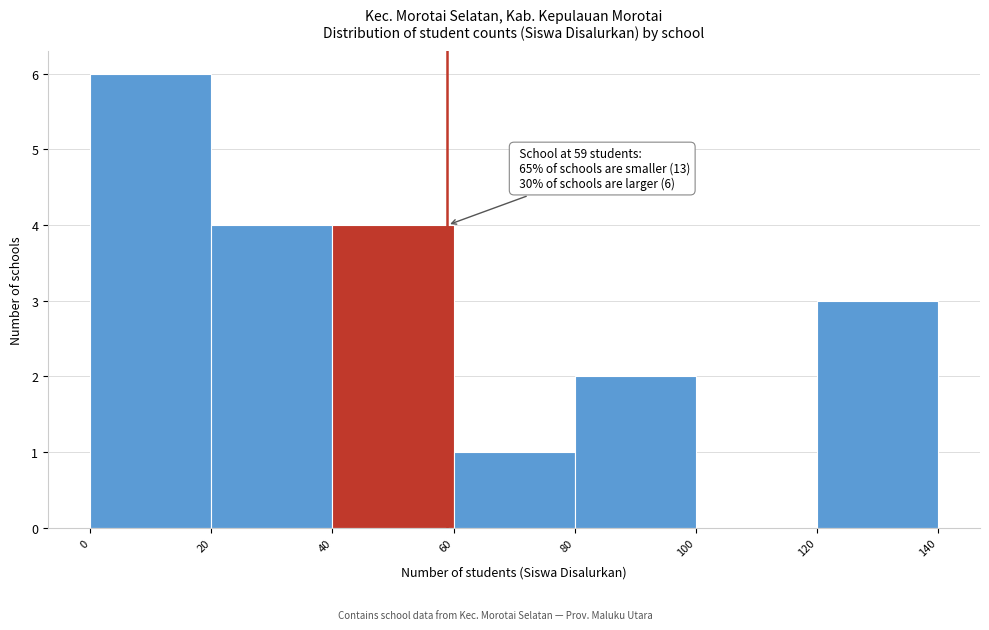

Which range on the x-axis has the tallest bar?

0 to 20